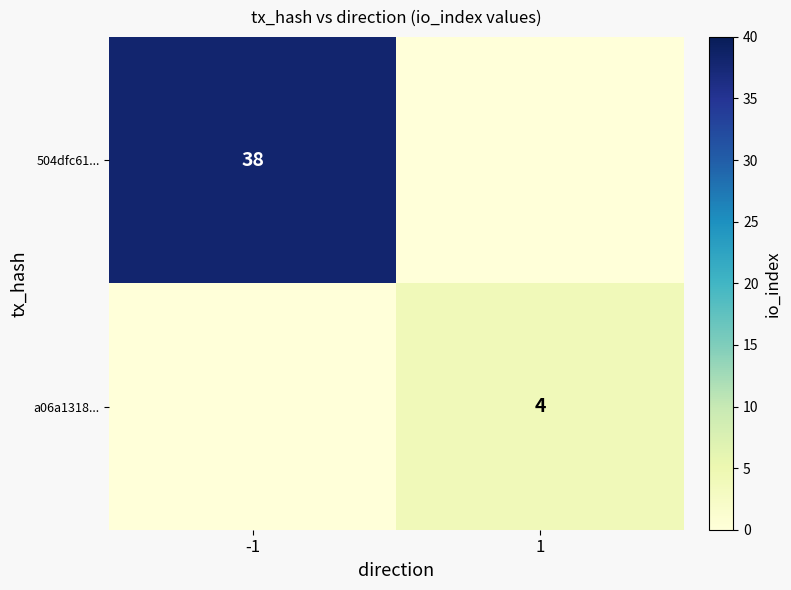

Is it true that a06a1318... equals 4 at 1?

True